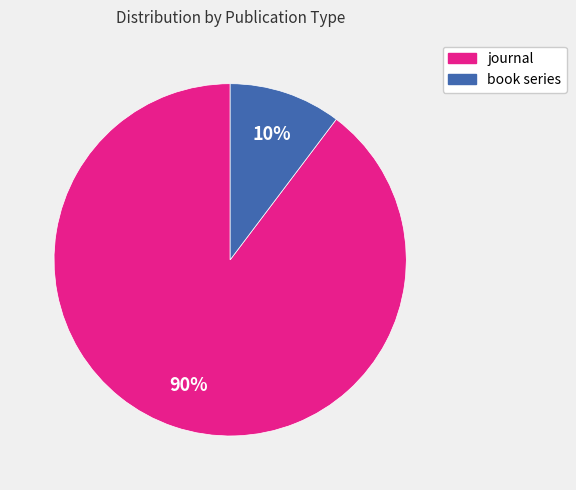

Rank the categories by value from highest to lowest.

journal, book series